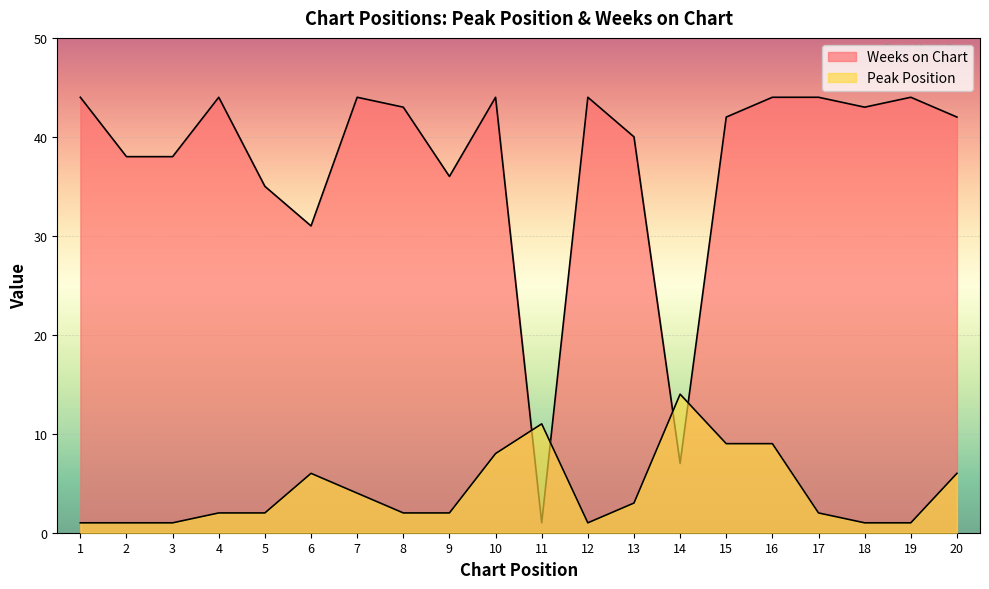

List the labels in order of Weeks on Chart value, largest first.

1, 4, 7, 10, 12, 16, 17, 19, 8, 18, 15, 20, 13, 2, 3, 9, 5, 6, 14, 11